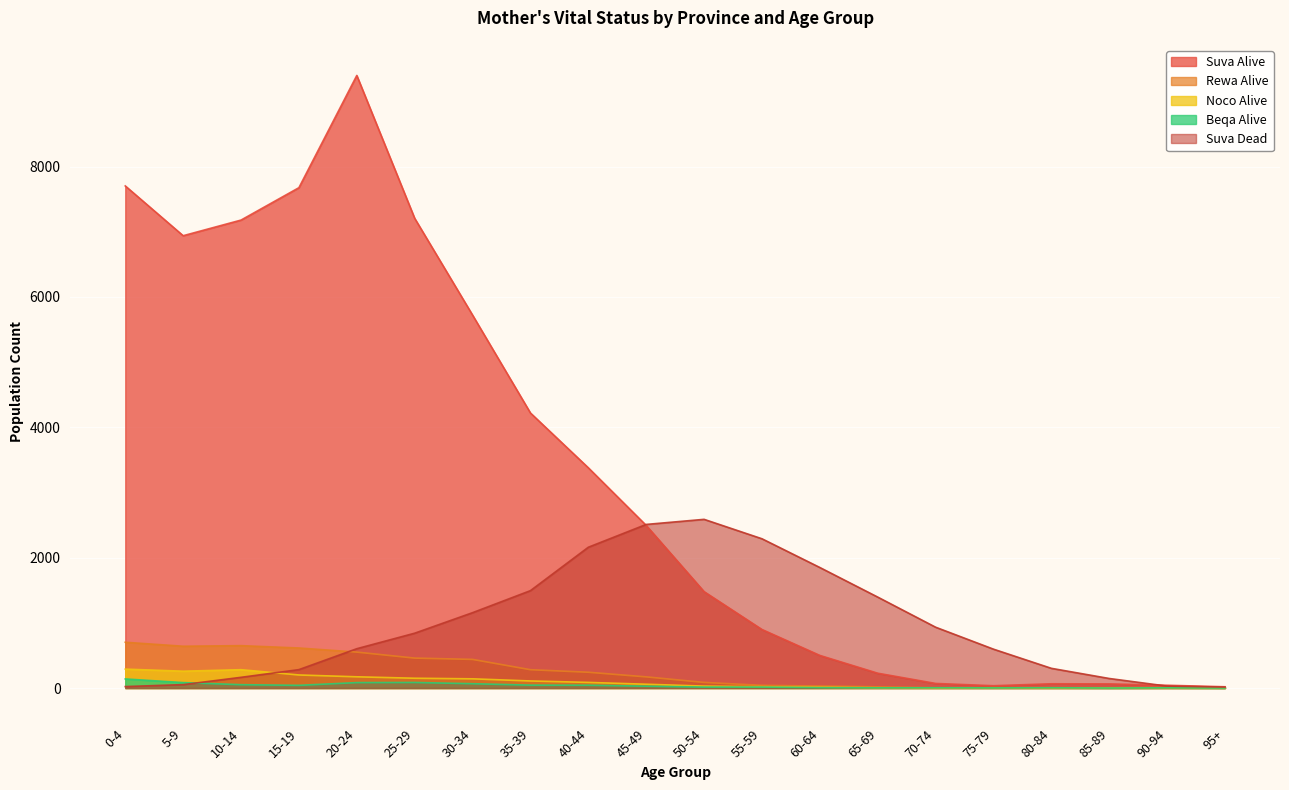

Which series changed the most between 25-29 and 35-39?

Suva Alive